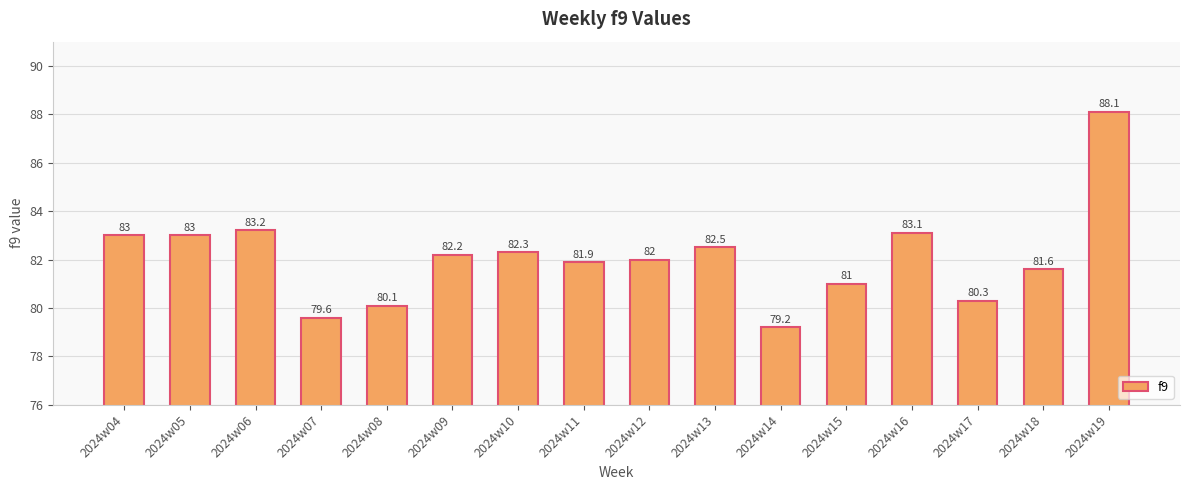

Reading right to left, transcribe all the data shown in this chart.

88.1	81.6	80.3	83.1	81.0	79.2	82.5	82.0	81.9	82.3	82.2	80.1	79.6	83.2	83.0	83.0